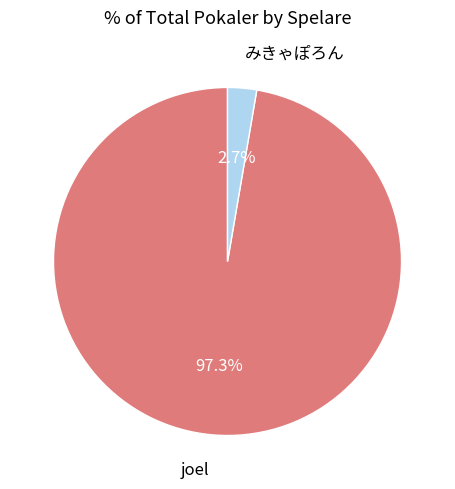

Is there a majority slice in this chart?

Yes